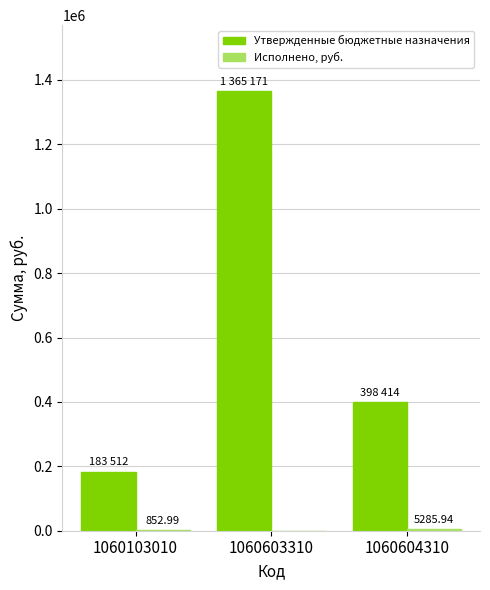

At which category is the sum across all series the highest?

1060603310